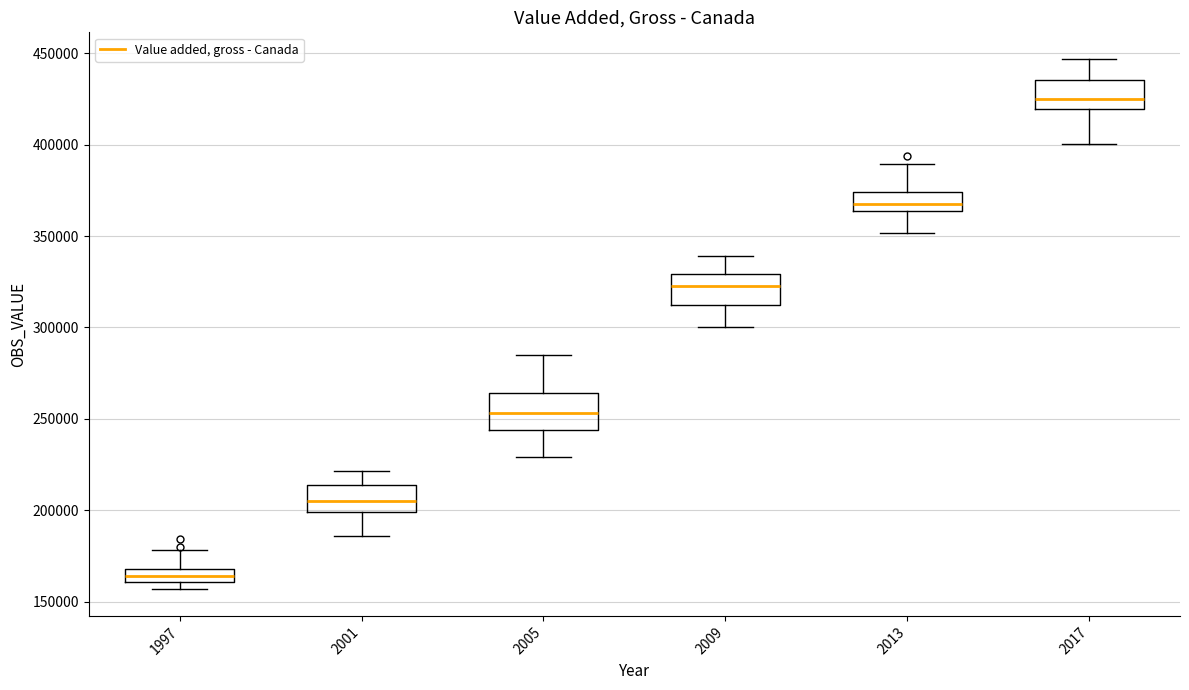

Which box has the lowest median line?

1997